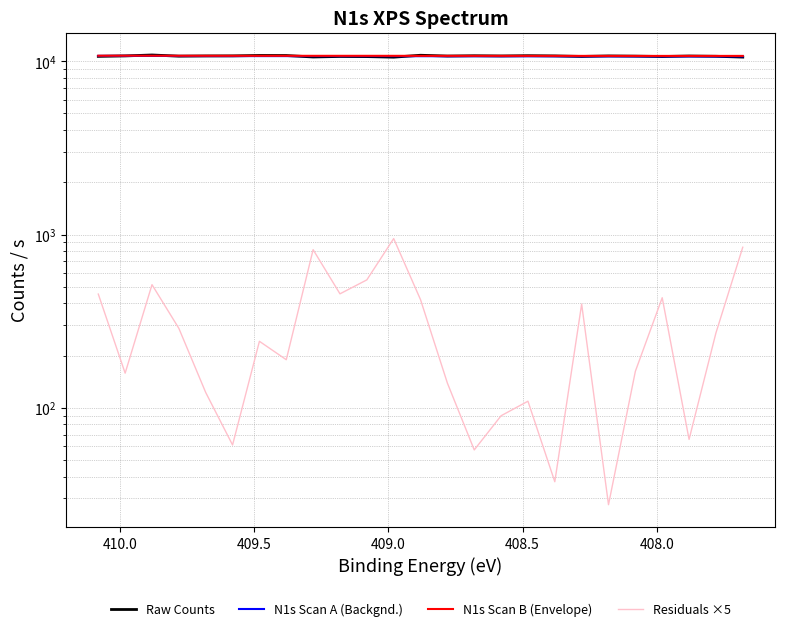

Is it true that Raw Counts equals 2461.2 at 11?

False